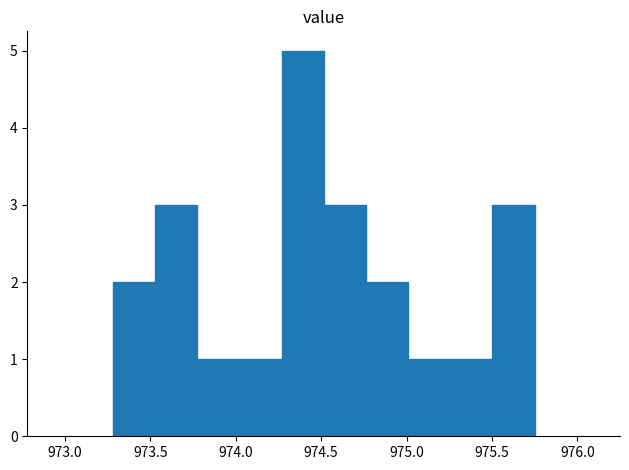

Reading left to right, transcribe this chart: for each bar, give the range it covers on the x-axis and its height. Neither the bar edges nor the heights are printed on the chart, so give them approximately, as read against the axes.

973.30 to 973.55: 2
973.55 to 973.75: 3
973.75 to 974.00: 1
974.00 to 974.25: 1
974.25 to 974.50: 5
974.50 to 974.75: 3
974.75 to 975.00: 2
975.00 to 975.25: 1
975.25 to 975.50: 1
975.50 to 975.75: 3